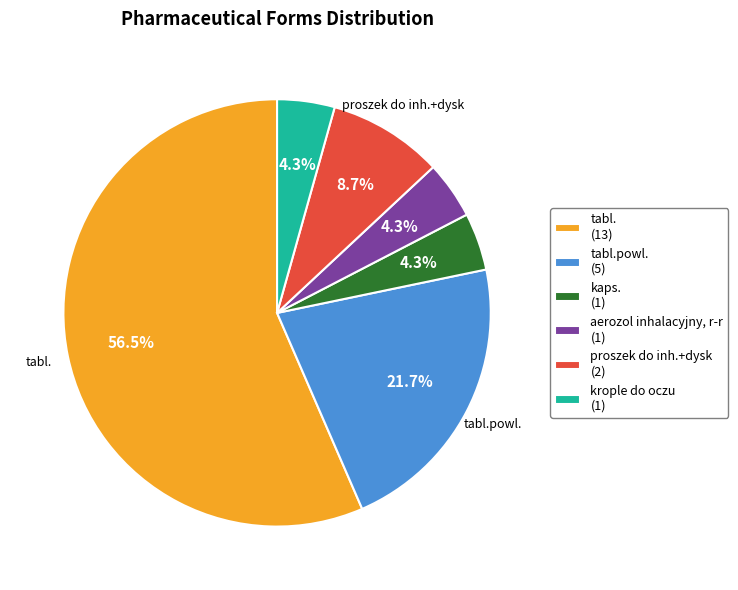

Is there any slice that represents more than half of the pie?

Yes